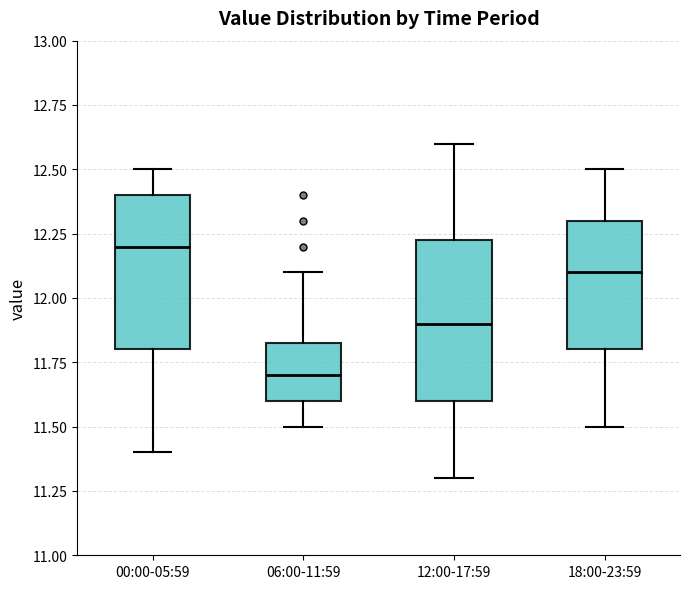

Reading left to right, transcribe this box plot: for each box, give where its median line is, the range the box spans, and where its two whiskers end, as read against the y-axis. The values are not printed on the chart, so give them approximately, as read against the axis.

00:00-05:59: median 12.20, box 11.80 to 12.40, whiskers 11.40 to 12.50
06:00-11:59: median 11.70, box 11.60 to 11.85, whiskers 11.50 to 12.10
12:00-17:59: median 11.90, box 11.60 to 12.25, whiskers 11.30 to 12.60
18:00-23:59: median 12.10, box 11.80 to 12.30, whiskers 11.50 to 12.50